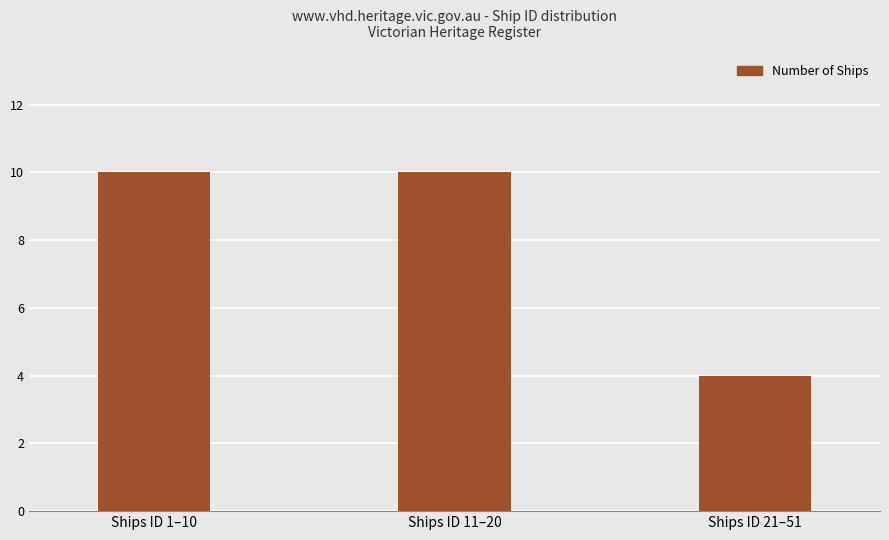

Count the values in the range 4 to 10.

3